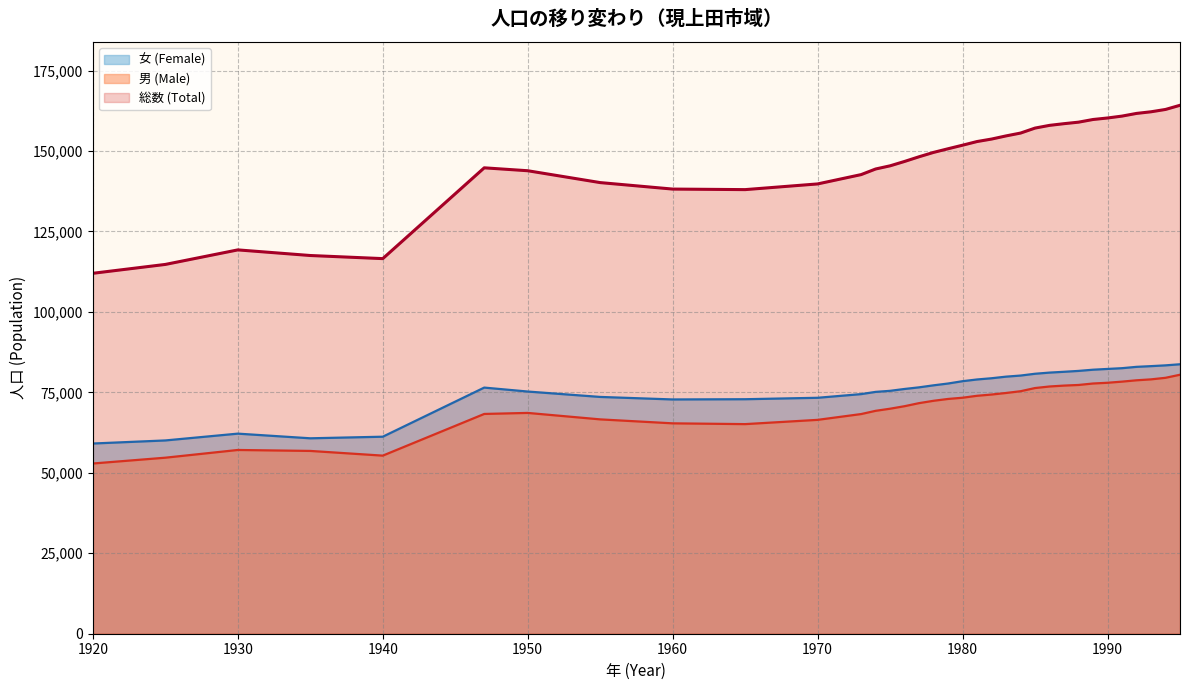

True or false: 男 (Male) has more than 0 points higher than both neighbors.

True